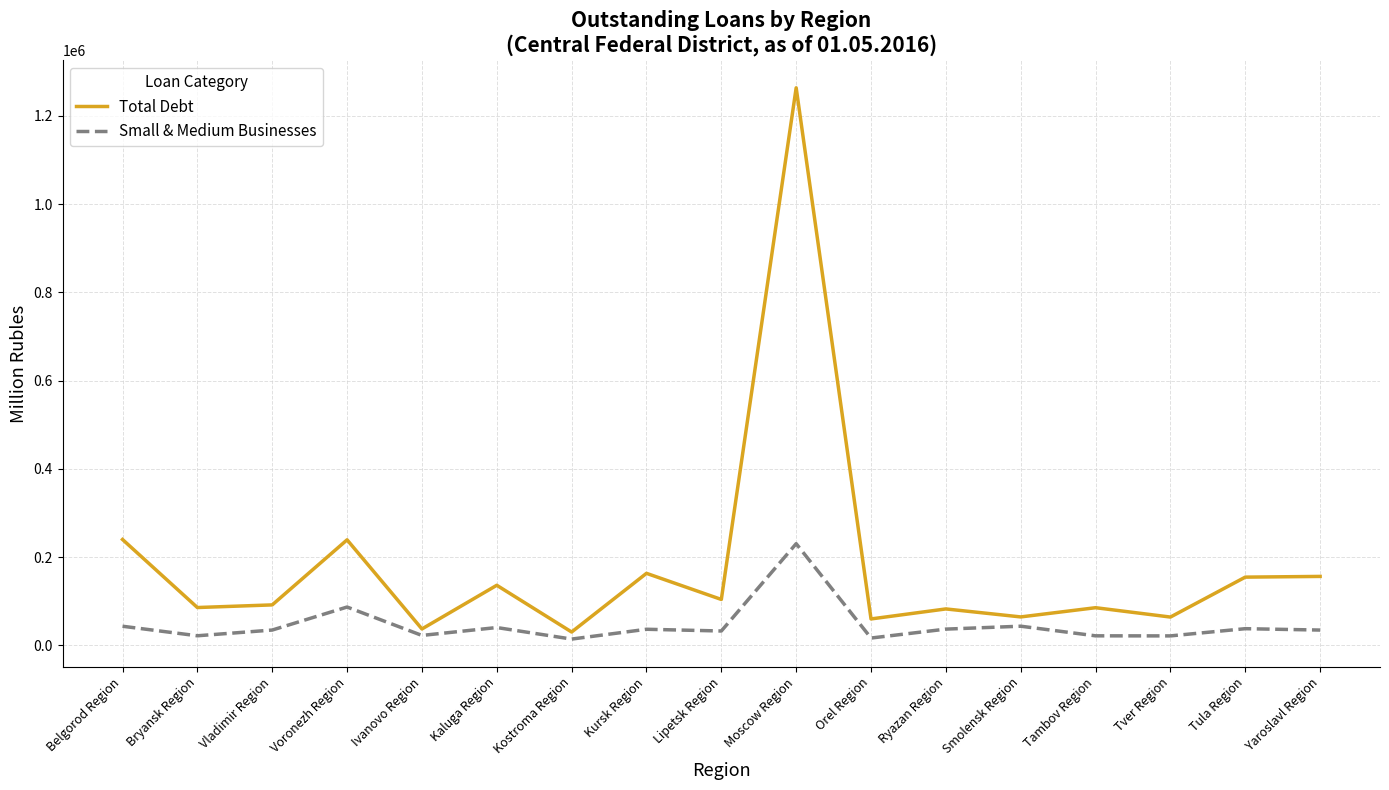

How many values in the Total Debt series are below 91518?

8